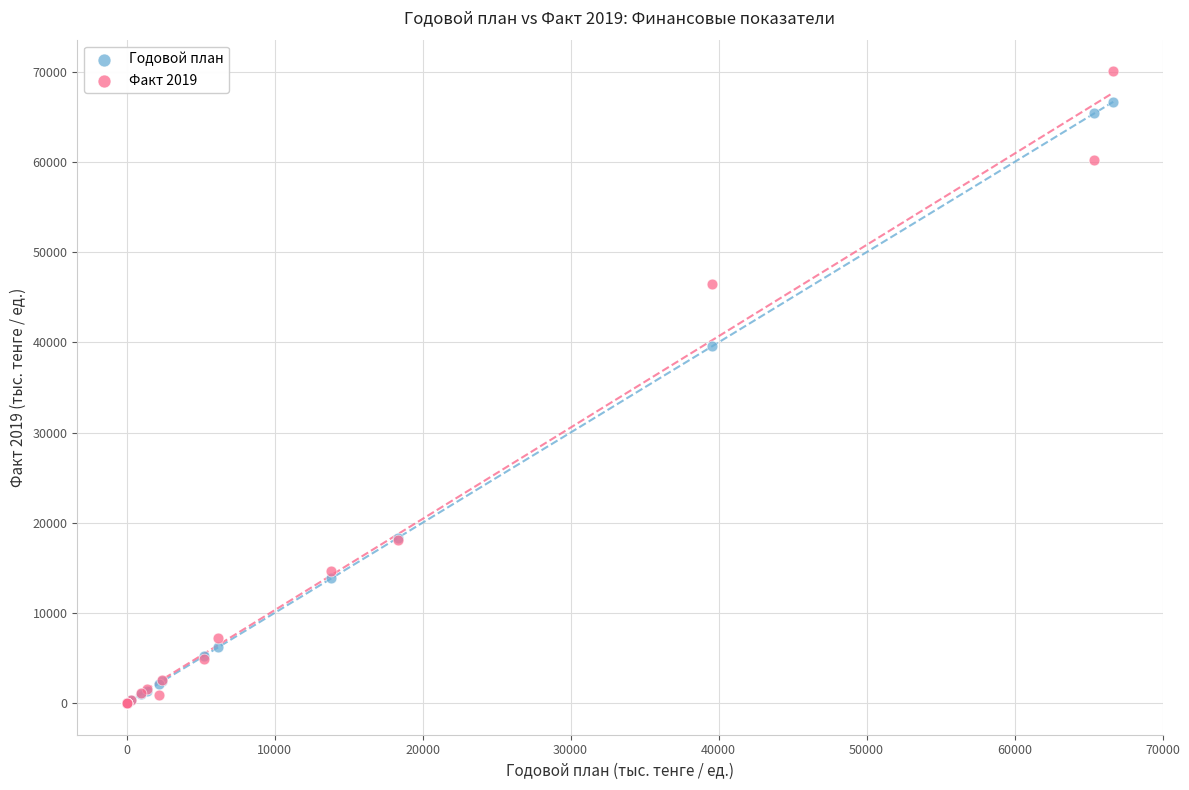

Across all series, what Y value is closest to 35027?

39564.1